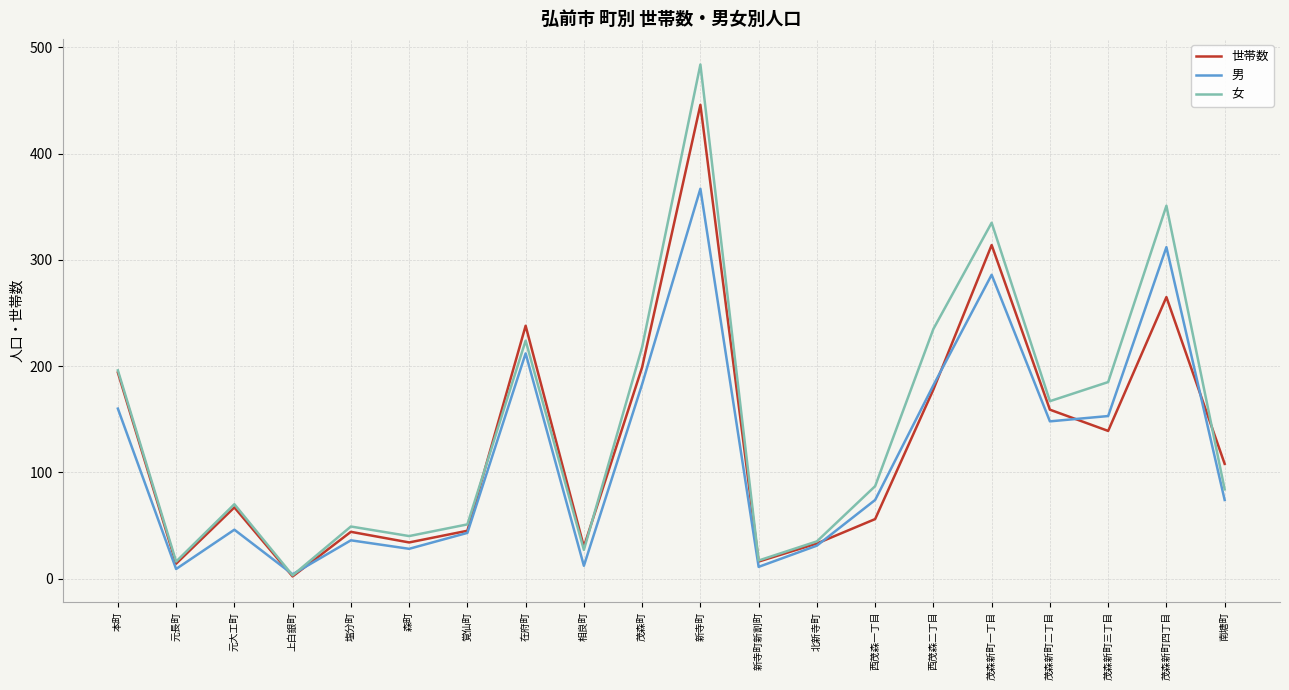

What are all the series names shown in the legend?

世帯数, 男, 女